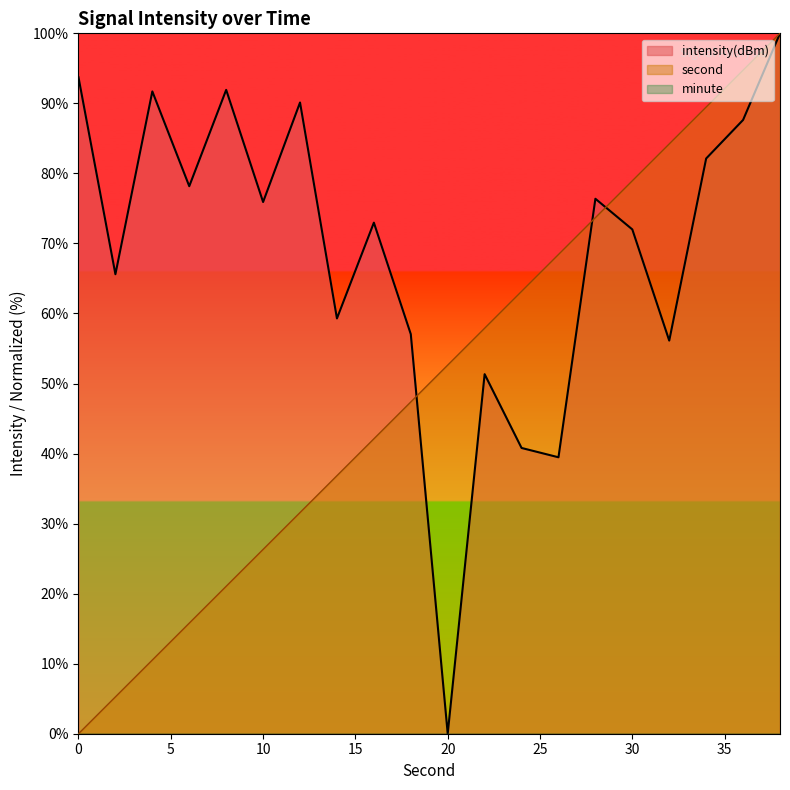

Is it true that intensity equals 135.2 at 8?

False